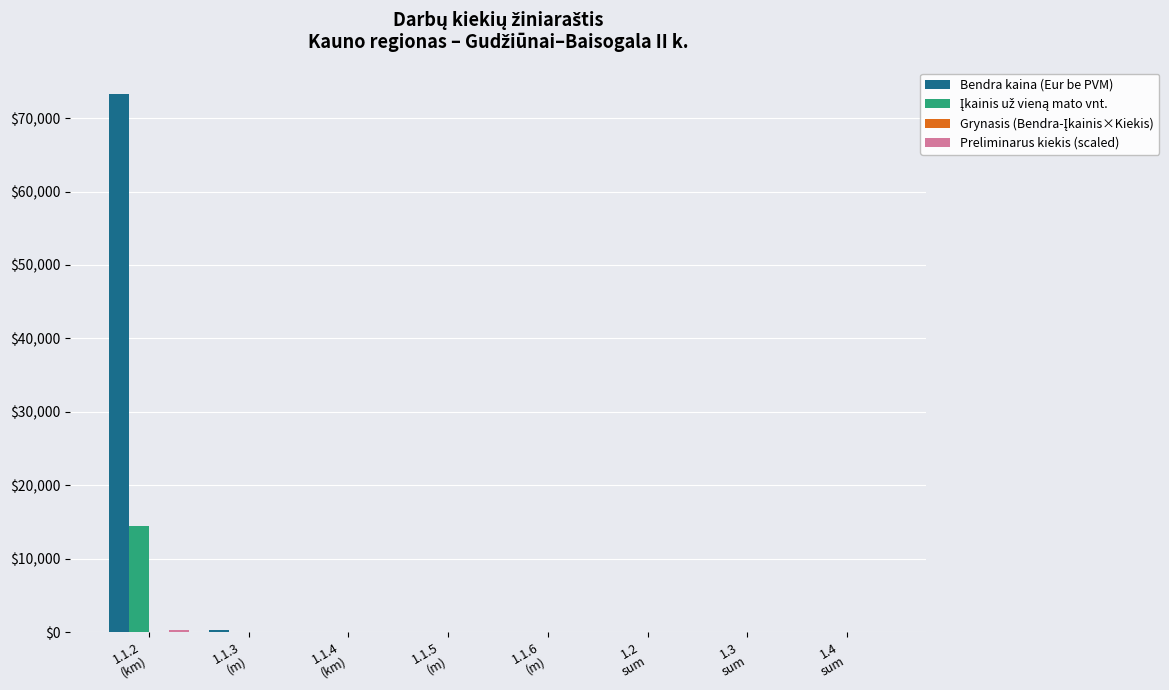

Which series has the largest total across all categories?

Bendra kaina (Eur be PVM)